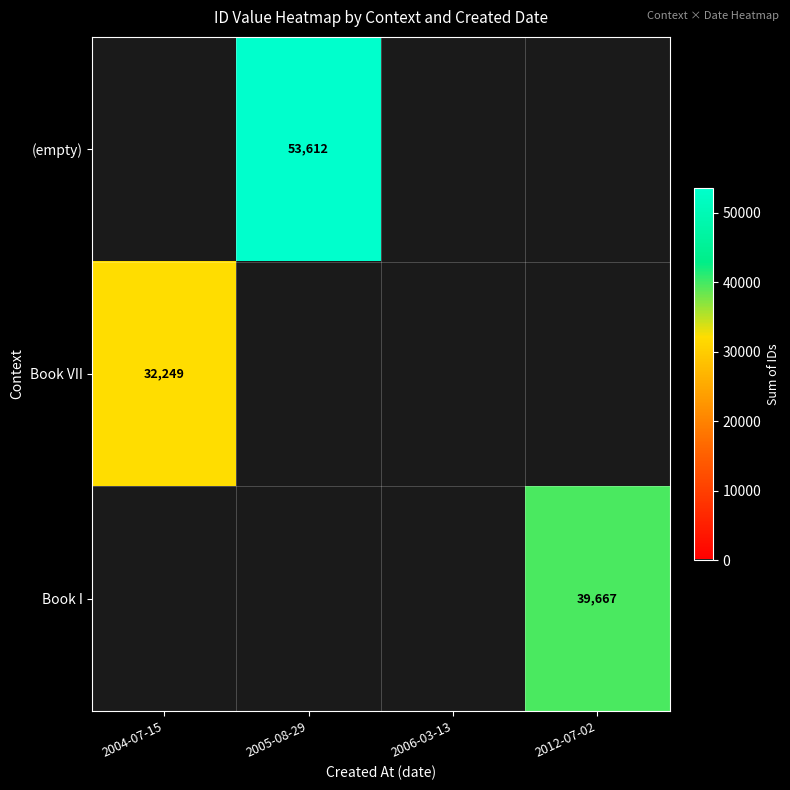

The value of Book VII at 2004-07-15 is 32249. True or false?

True